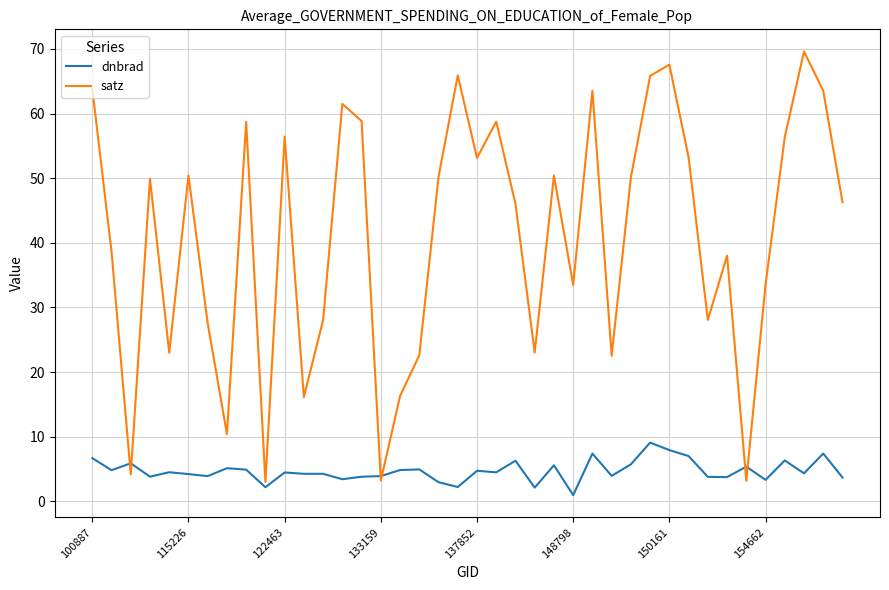

Which series has the largest range (max minus min)?

satz